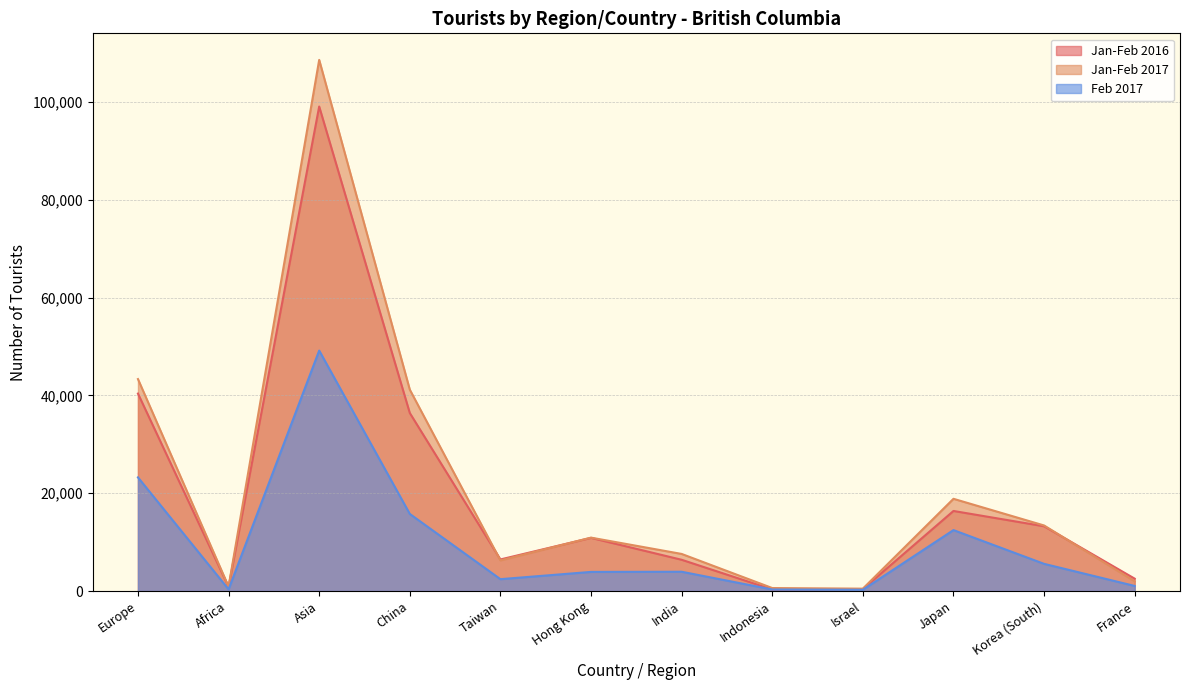

What is the average value of the Jan-Feb 2016 series?

19448